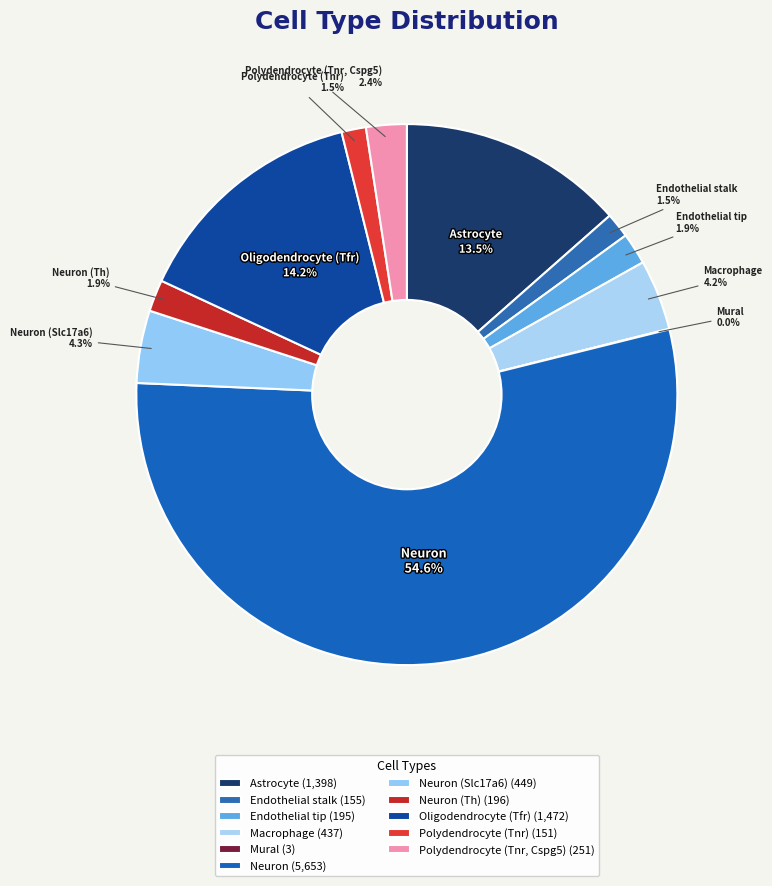

How many segments does this pie chart have?

11